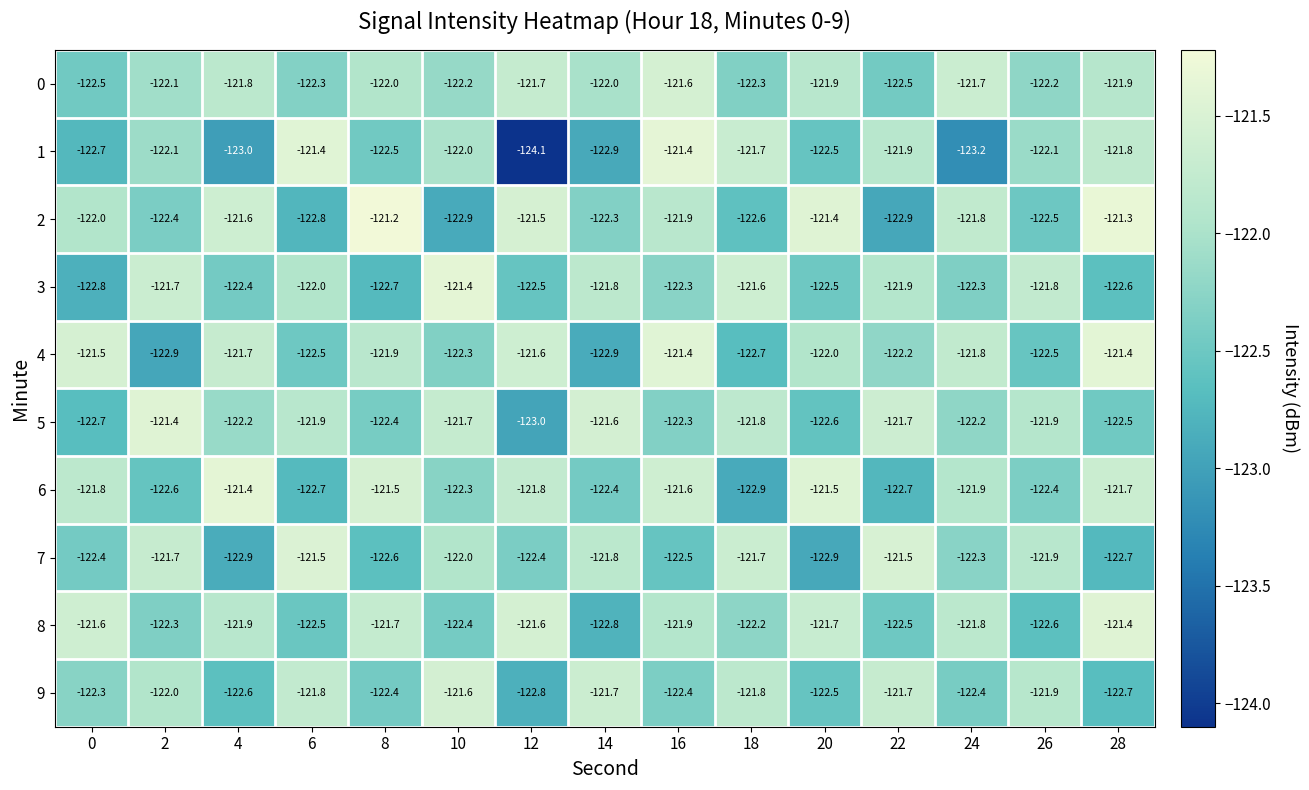

Which series has the widest spread of values?

1